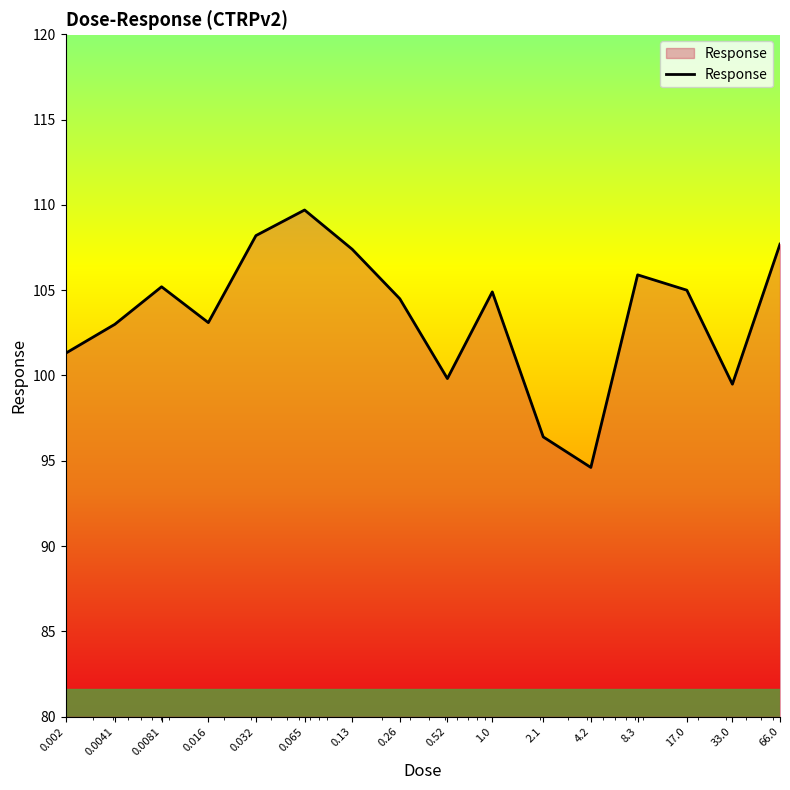

What is the difference between the maximum and minimum values?

15.1